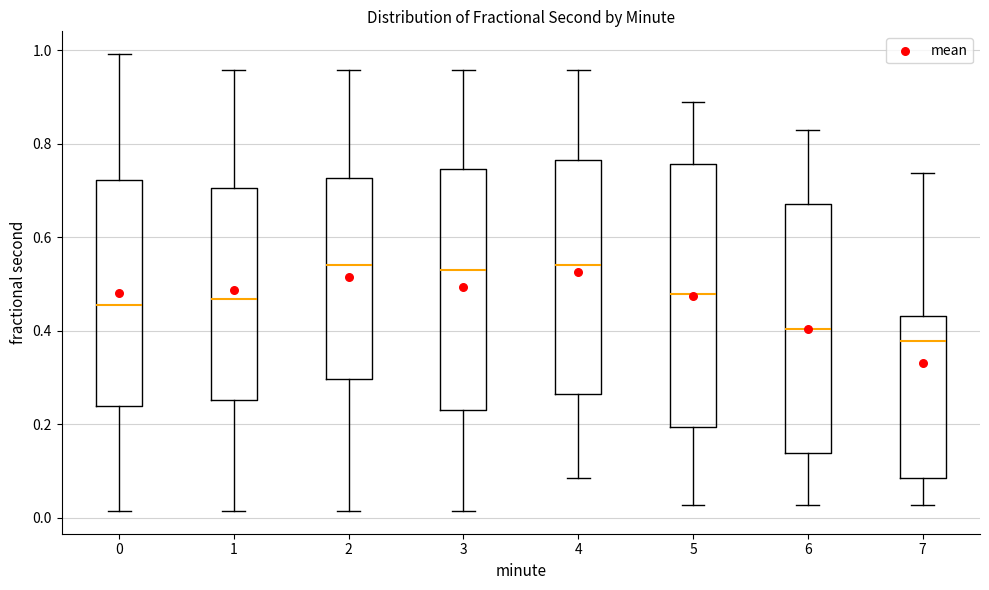

Reading left to right, read every box against the y-axis: the position of its median line, the range the box covers, and the ends of its whiskers. The values are not printed on the chart, so give them approximately, as read against the axis.

0: median 0.46, box 0.24 to 0.72, whiskers 0.02 to 1.00
1: median 0.46, box 0.26 to 0.70, whiskers 0.02 to 0.96
2: median 0.54, box 0.30 to 0.72, whiskers 0.02 to 0.96
3: median 0.54, box 0.24 to 0.74, whiskers 0.02 to 0.96
4: median 0.54, box 0.26 to 0.76, whiskers 0.08 to 0.96
5: median 0.48, box 0.20 to 0.76, whiskers 0.02 to 0.90
6: median 0.40, box 0.14 to 0.68, whiskers 0.02 to 0.84
7: median 0.38, box 0.08 to 0.44, whiskers 0.02 to 0.74